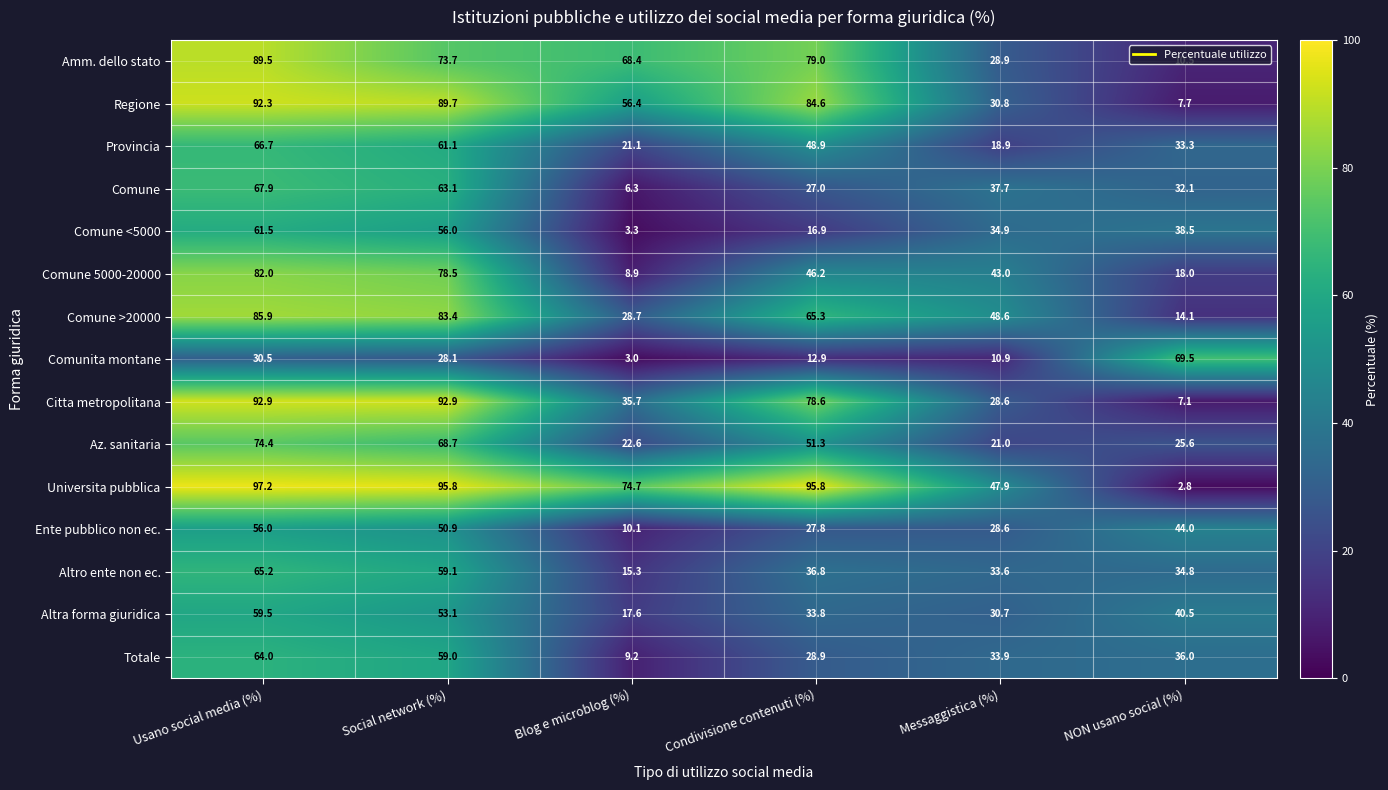

What is the sum of the Totale values at NON usano social (%) and Condivisione contenuti (%)?

64.9